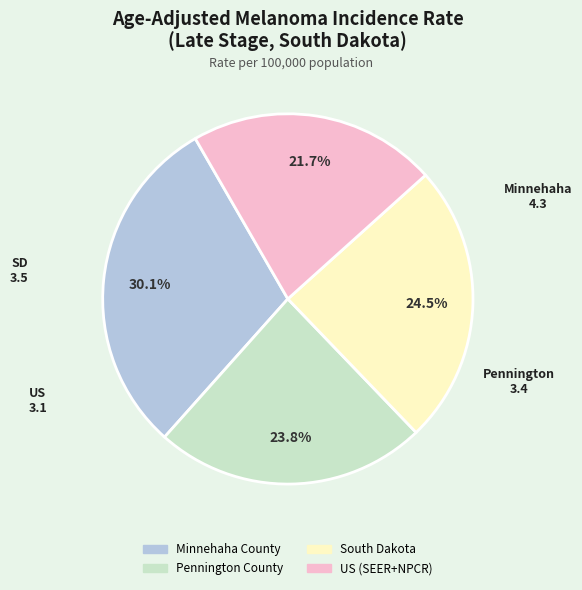

To the nearest percent, what is the difference between the US (SEER+NPCR) and Pennington County slice percentages?

2%